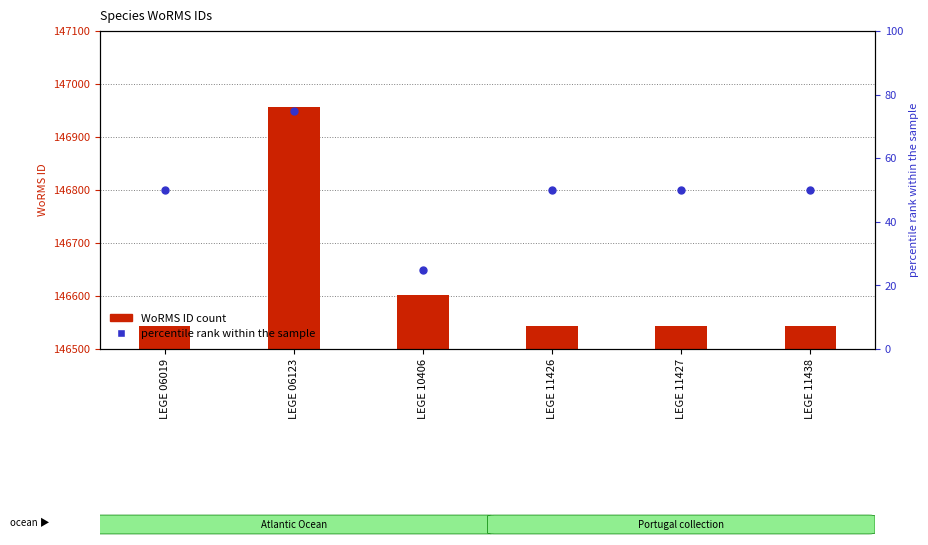

Which has a higher value, LEGE 11438 or LEGE 06123?

LEGE 06123